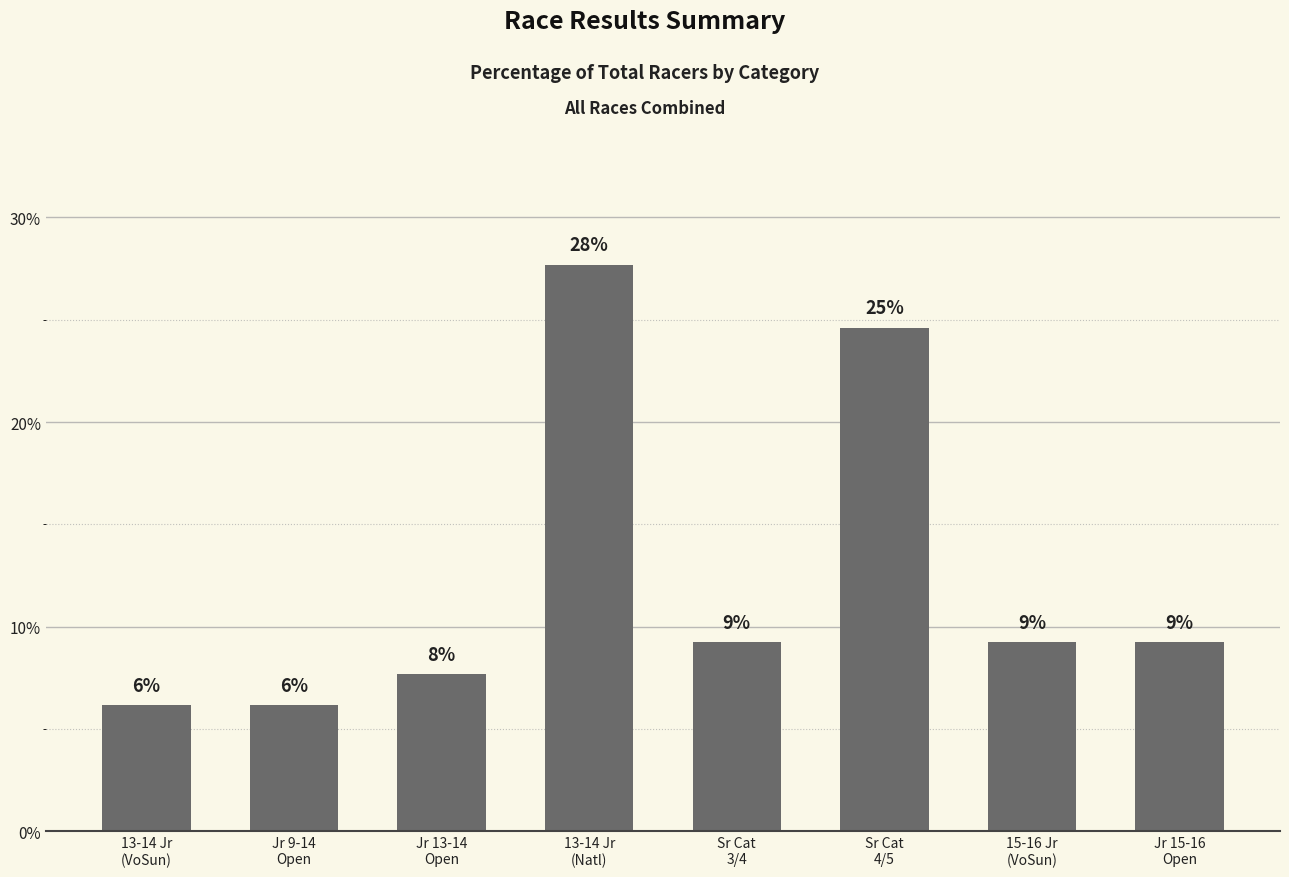

How many bars are there in total?

8